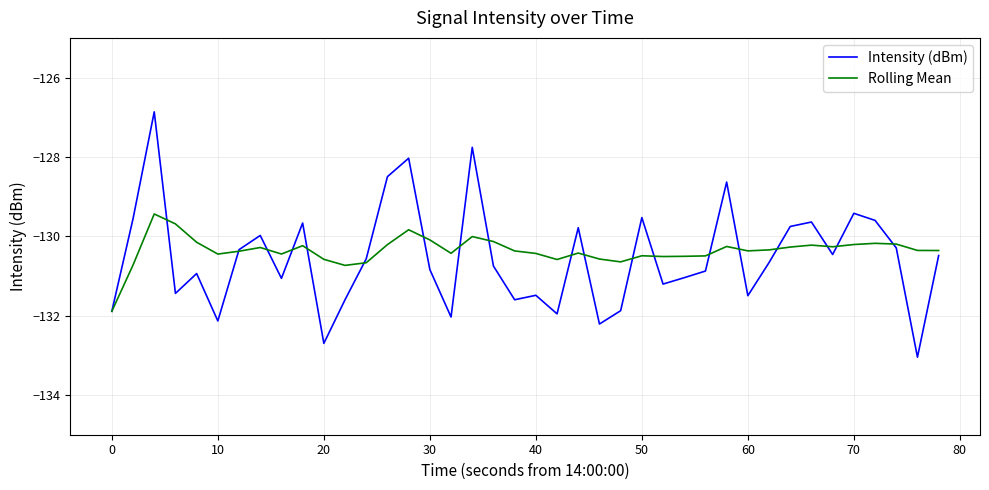

How many lines are shown in the chart?

2